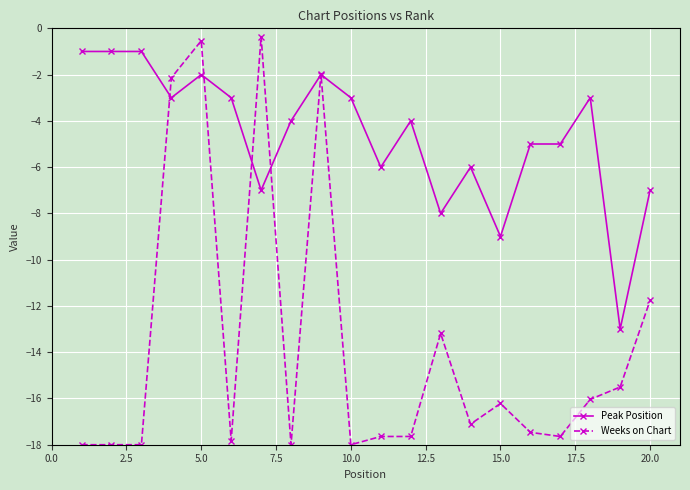

Rank the series by their average value, from highest to lowest.

Peak Position, Weeks on Chart